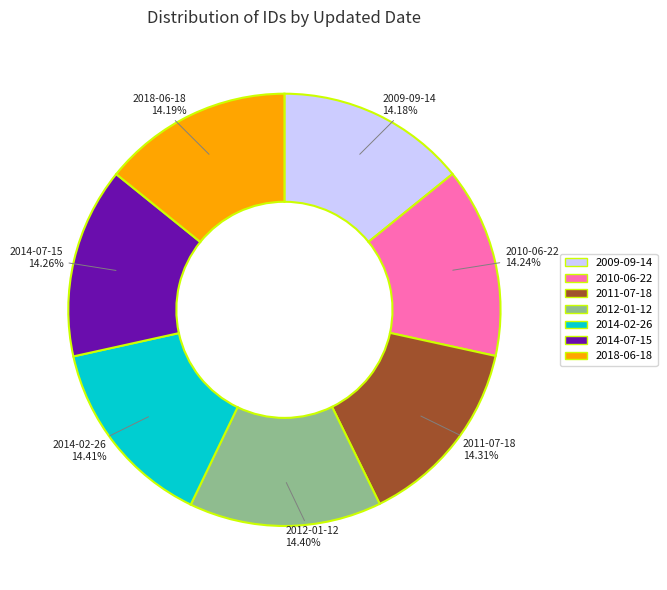

Do 2014-02-26 and 2011-07-18 together represent more than half of the pie?

No